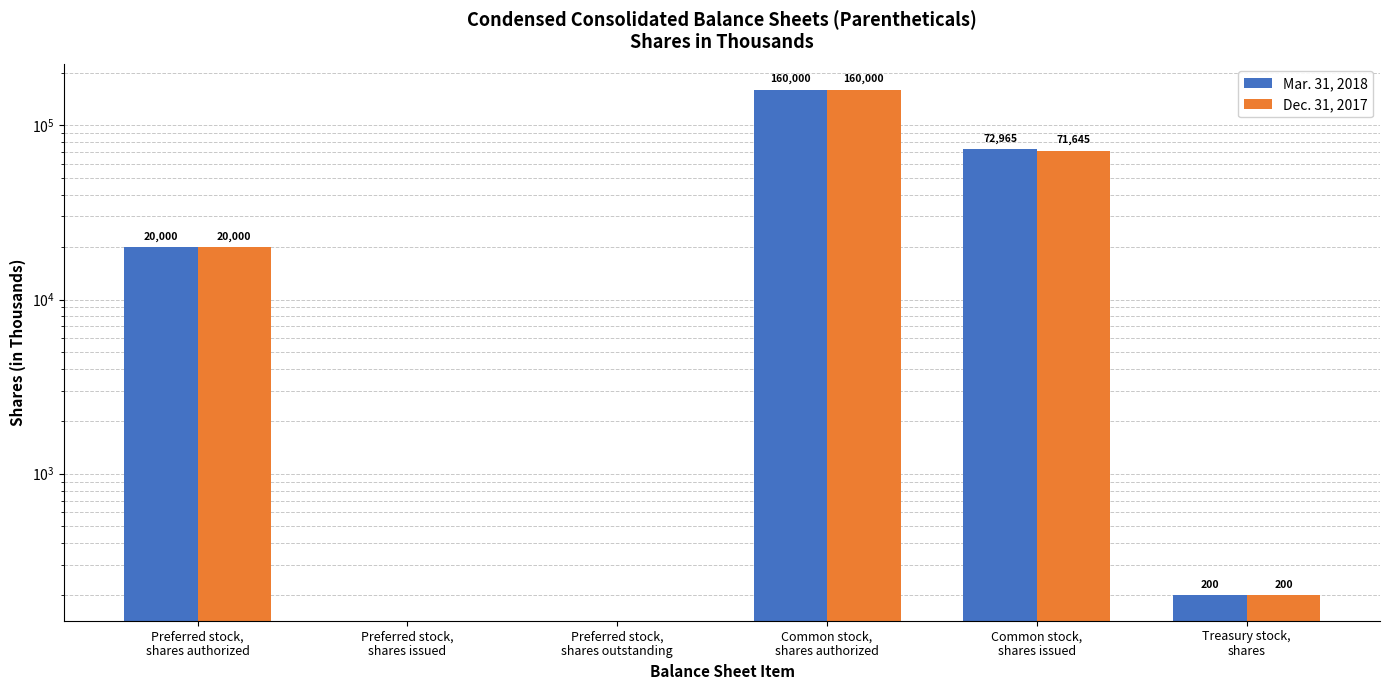

How many bars are there in each group?

2